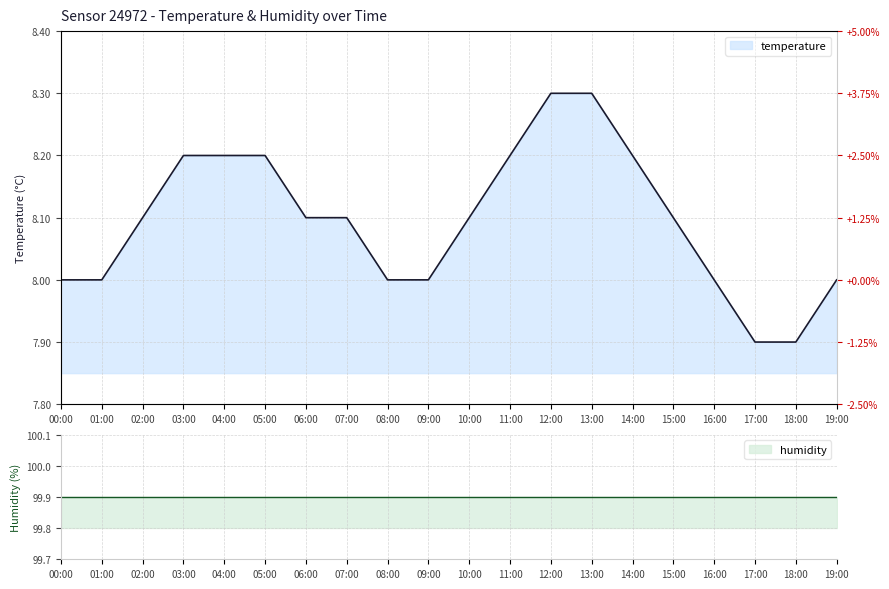

Approximately how many times larger is the value at 05:00 compared to 13:00?

1.0